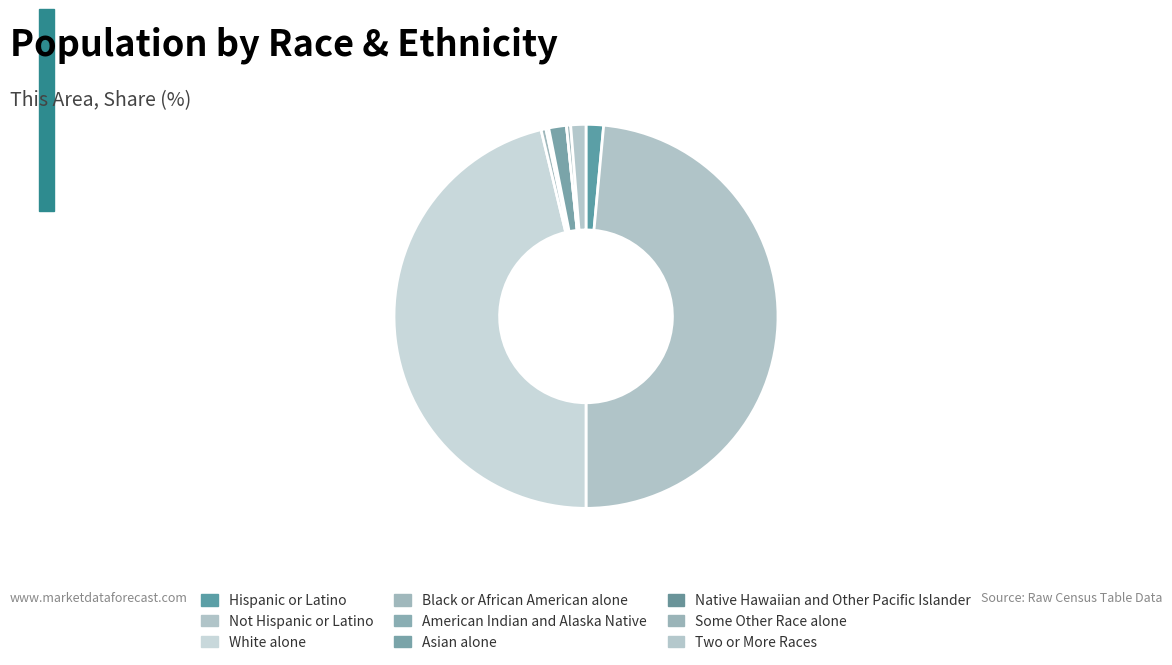

The American Indian and Alaska Native slice represents 14% of the pie. True or false?

False